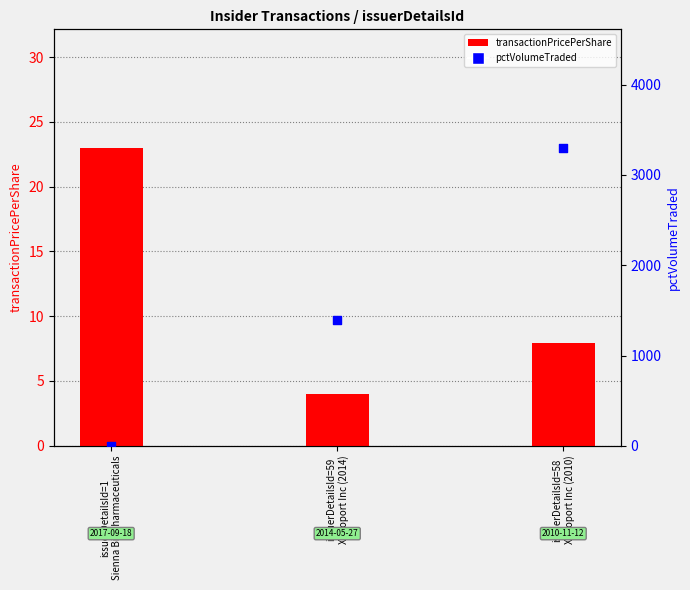

Which series contains the lowest Y value?

pctVolumeTraded